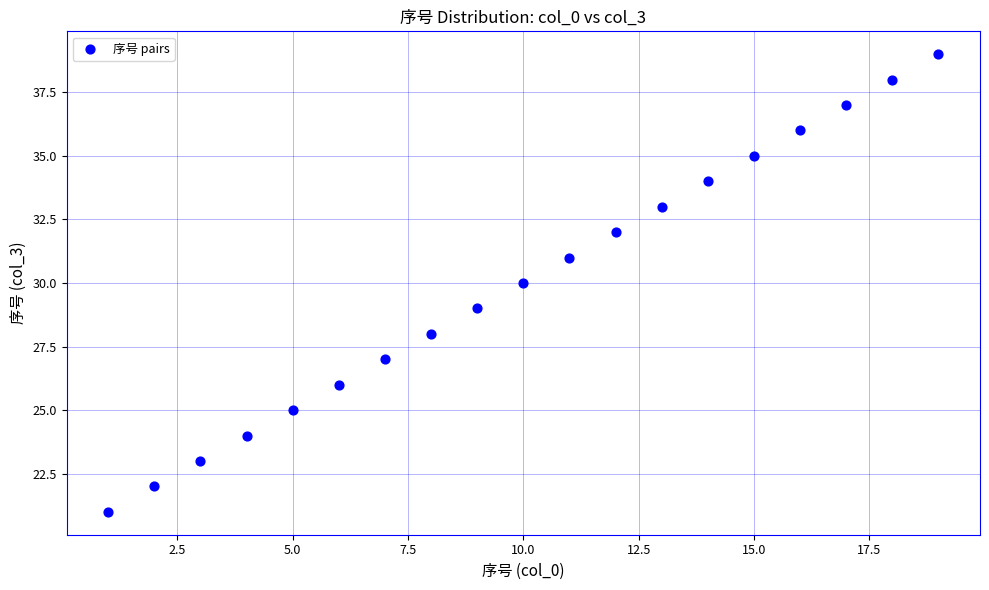

What is the range of Y values (max minus min)?

18